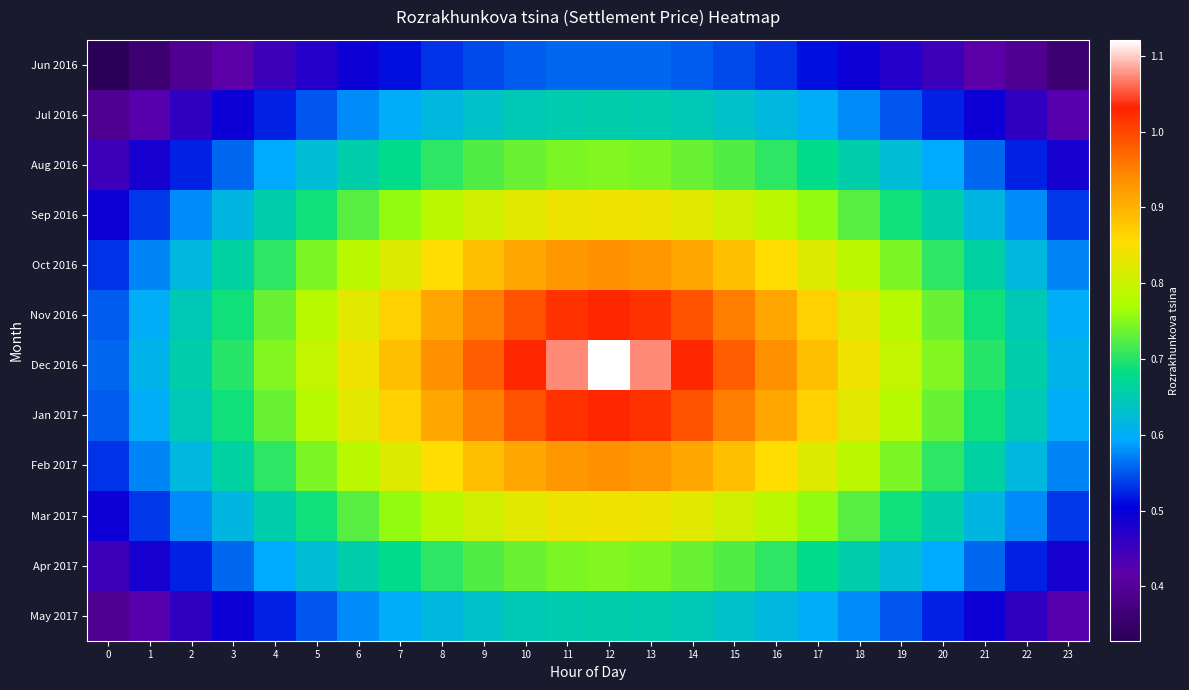

Which series has the largest total across all categories?

Dec 2016